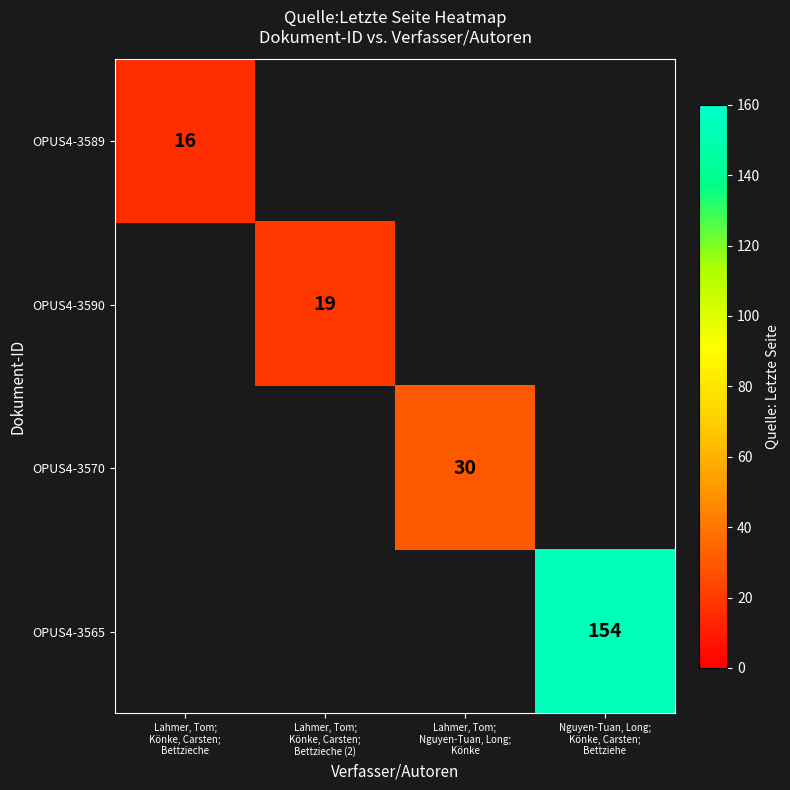

List the series in order of their overall mean, lowest first.

OPUS4-3589, OPUS4-3590, OPUS4-3570, OPUS4-3565